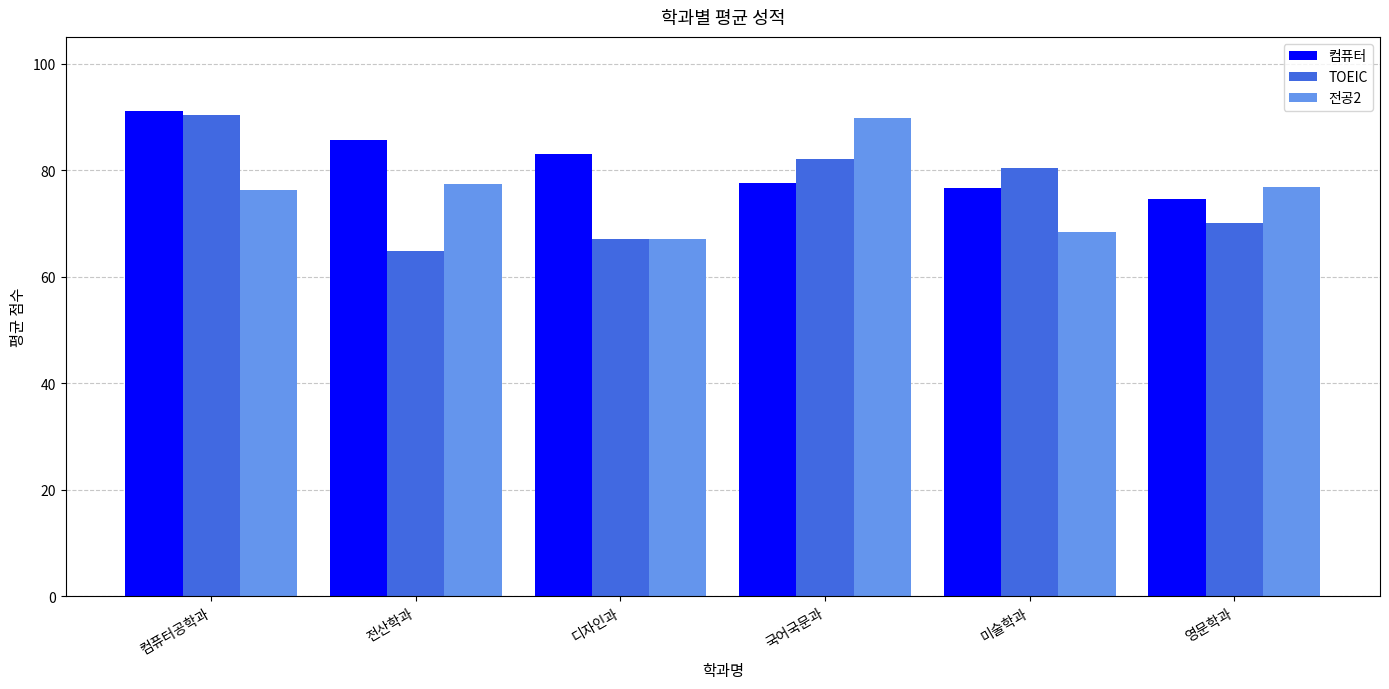

How many categories are shown in the chart?

6